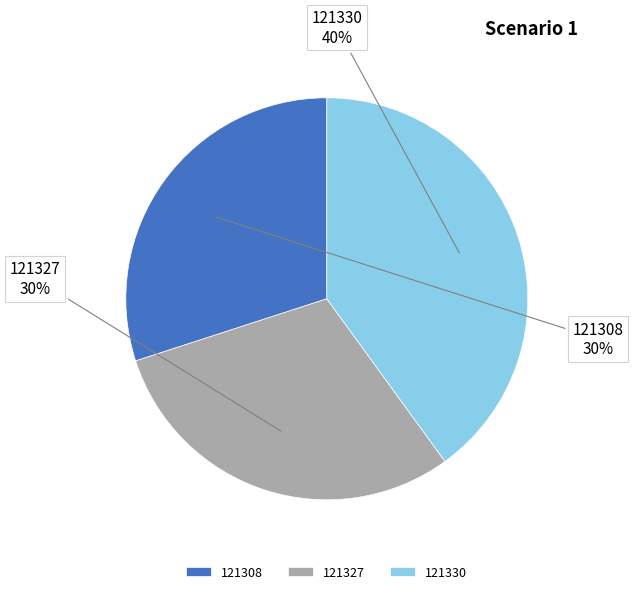

Which has a higher value, 121330 or 121327?

121330